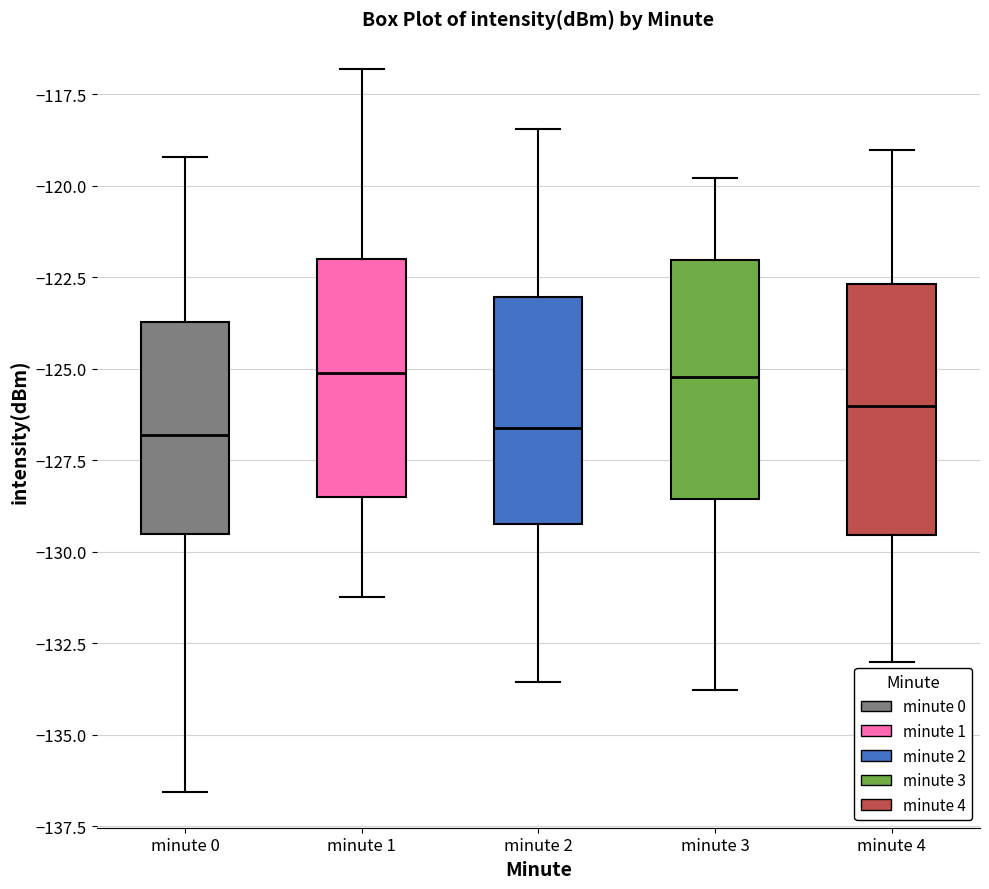

Reading left to right, read every box against the y-axis: the position of its median line, the range the box covers, and the ends of its whiskers. The values are not printed on the chart, so give them approximately, as read against the axis.

minute 0: median -127.0, box -129.5 to -123.5, whiskers -136.5 to -119.0
minute 1: median -125.0, box -128.5 to -122.0, whiskers -131.0 to -117.0
minute 2: median -126.5, box -129.0 to -123.0, whiskers -133.5 to -118.5
minute 3: median -125.0, box -128.5 to -122.0, whiskers -134.0 to -120.0
minute 4: median -126.0, box -129.5 to -122.5, whiskers -133.0 to -119.0